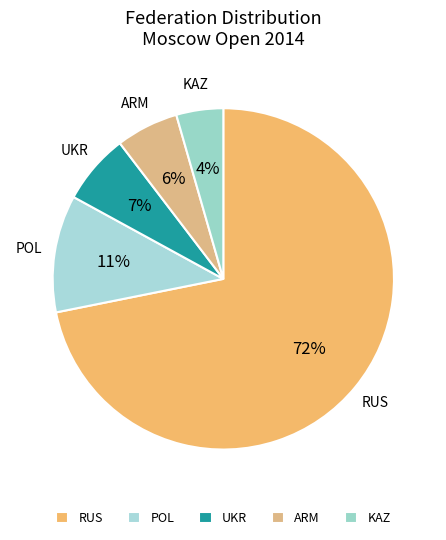

What percentage do RUS and POL together represent?

83.0%